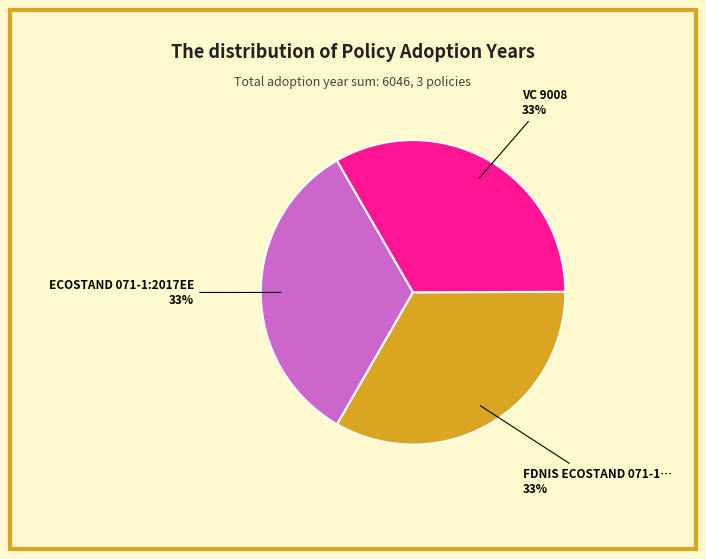

To the nearest percent, what is the average slice percentage?

33%